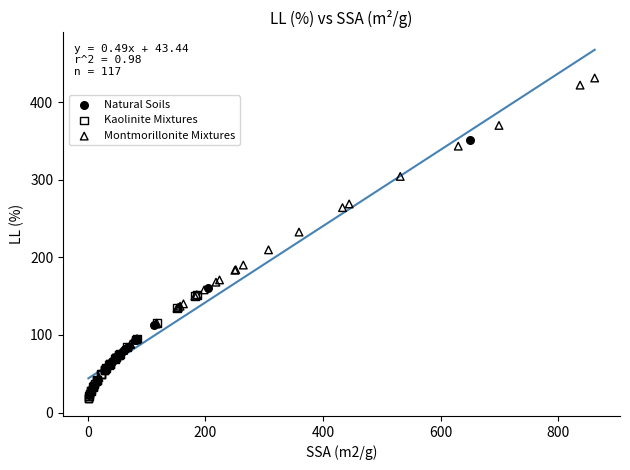

What are all the series names shown in the legend?

Natural Soils, Kaolinite Mixtures, Montmorillonite Mixtures